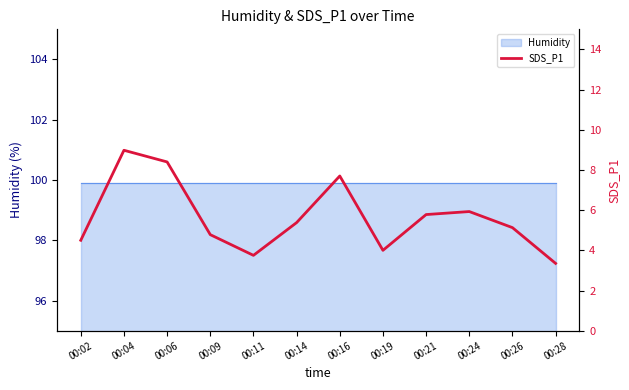

How many interior local peaks (higher than both neighbors) does the data have?

3